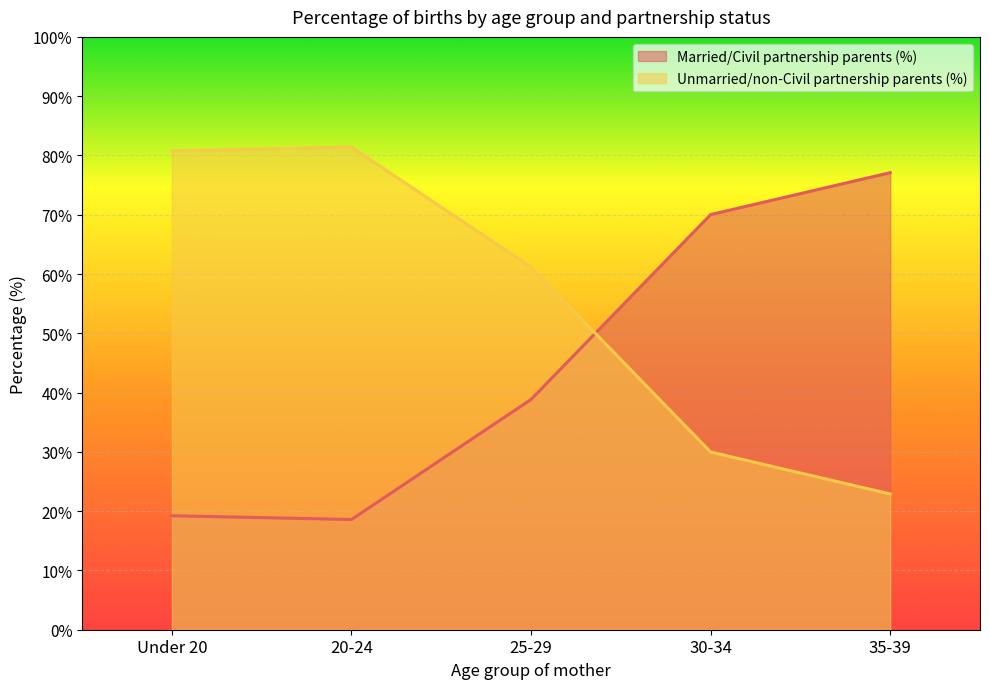

Which series has the widest spread of values?

Unmarried/non-Civil partnership parents (%)